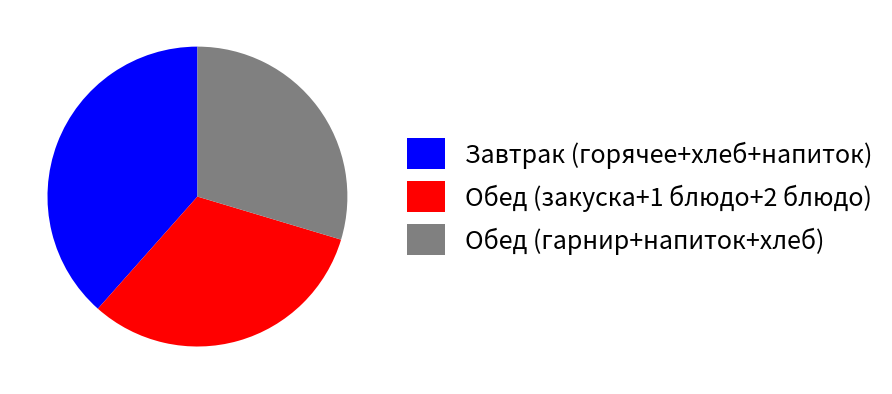

Is it true that Обед (закуска+1 блюдо+2 блюдо) is 40% of the pie?

False